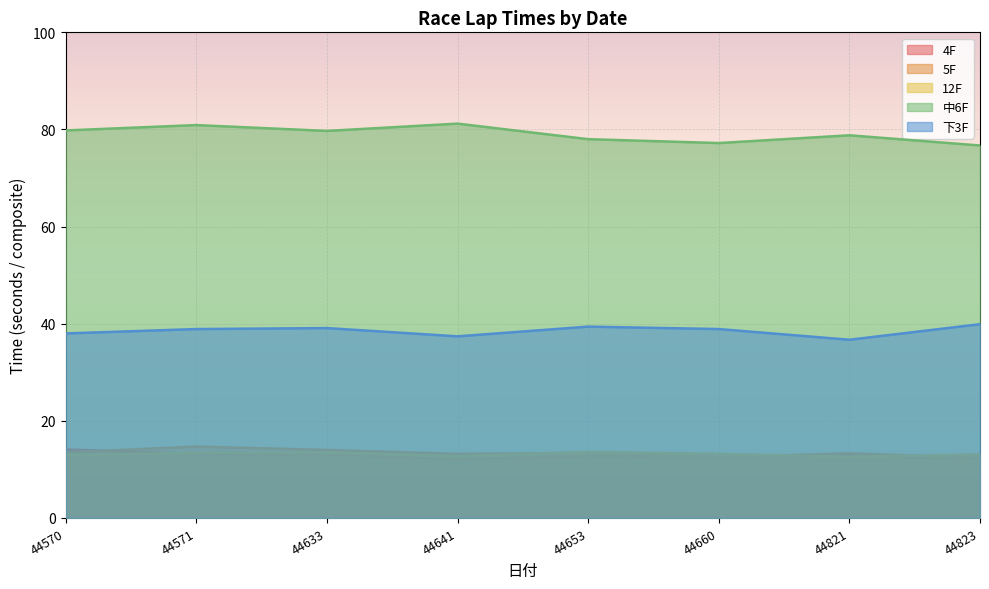

At which label does 中6F first exceed 79?

44570